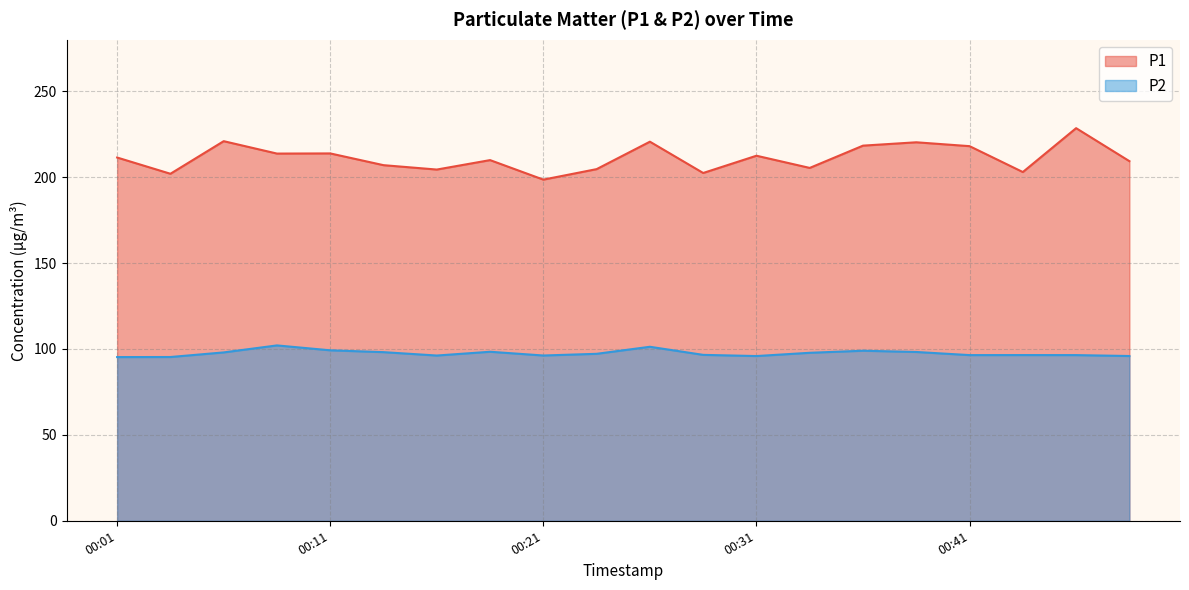

At how many categories does at least one series exceed 209?

12